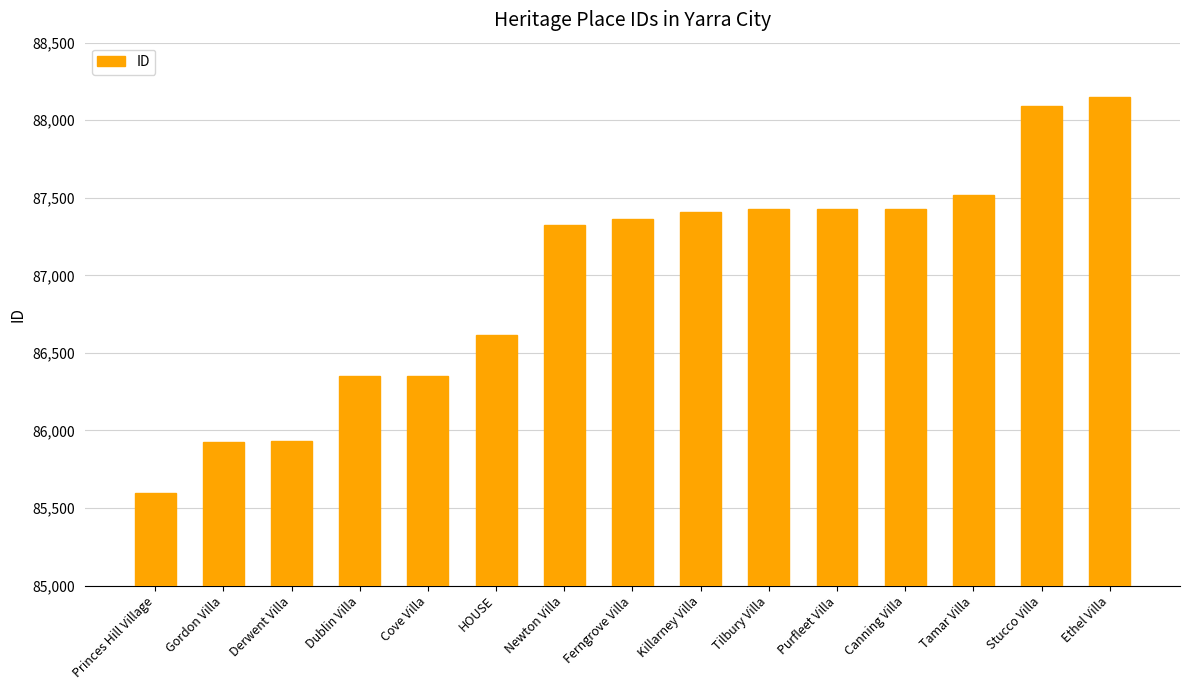

The chart shows a value of 87430 at Canning Villa. True or false?

True